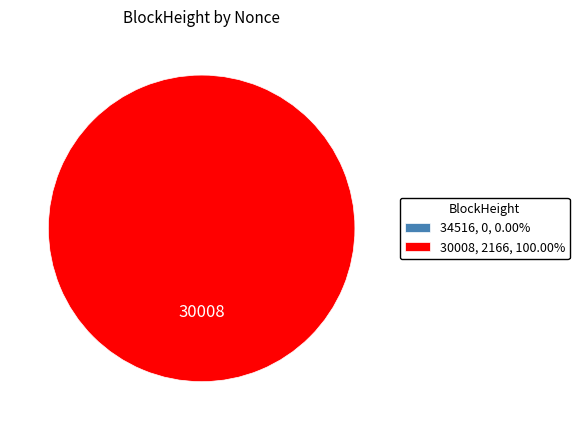

Is it true that 34516 is 0% of the pie?

True